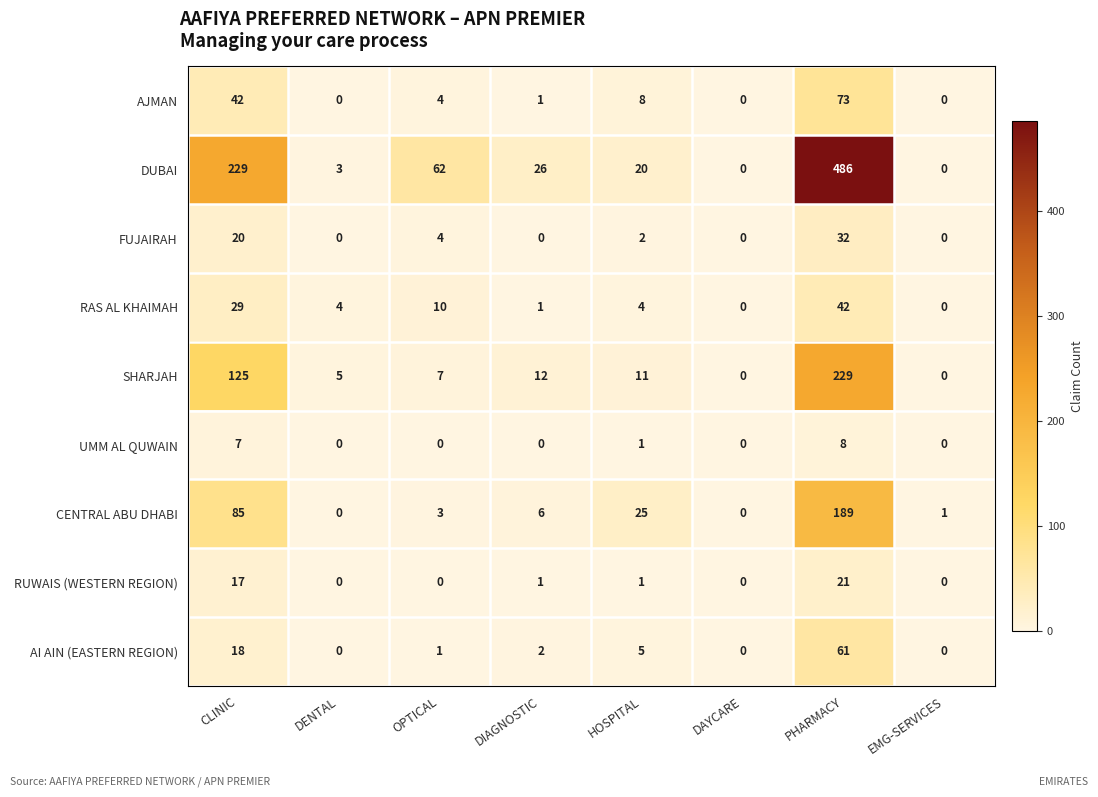

The FUJAIRAH series shows 4 at OPTICAL. True or false?

True